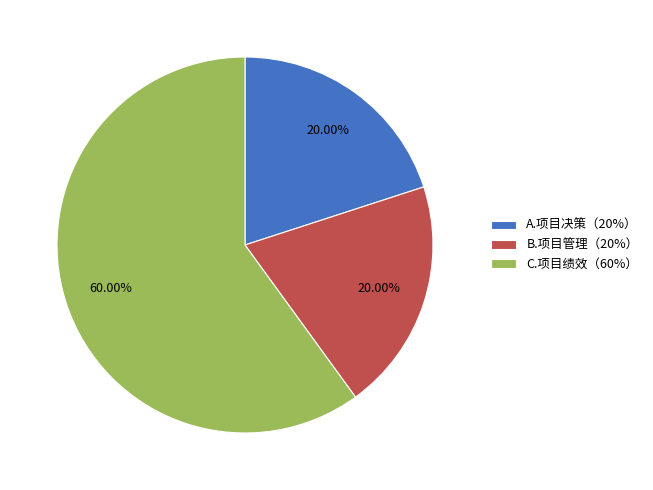

How many slices are in this pie chart?

3